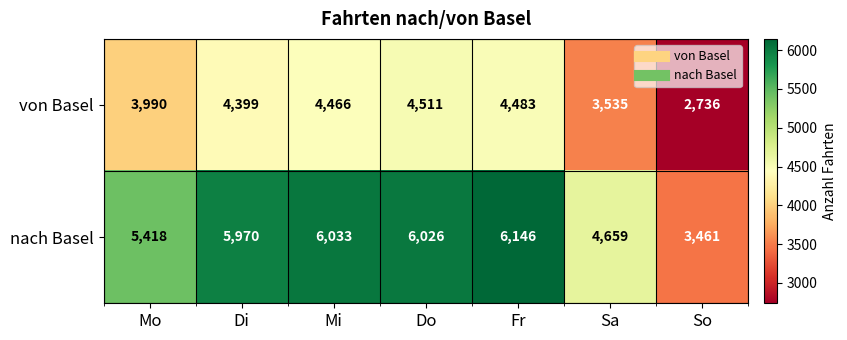

Reading left to right, extract all data points from this chart.

von Basel: Mo=3990	Di=4399	Mi=4466	Do=4511	Fr=4483	Sa=3535	So=2736
nach Basel: Mo=5418	Di=5970	Mi=6033	Do=6026	Fr=6146	Sa=4659	So=3461